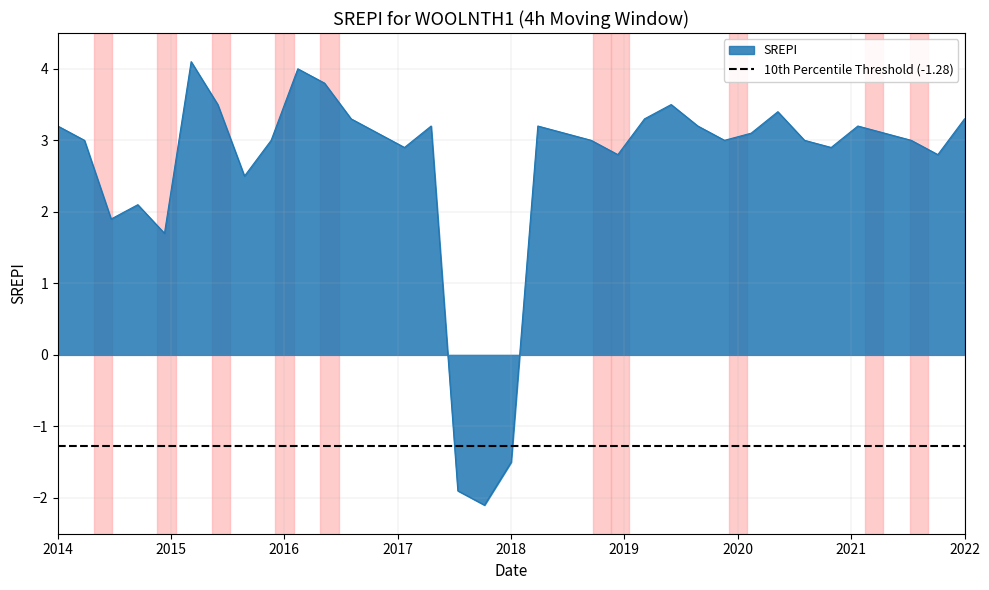

Does the chart display data point markers on the line(s)?

No